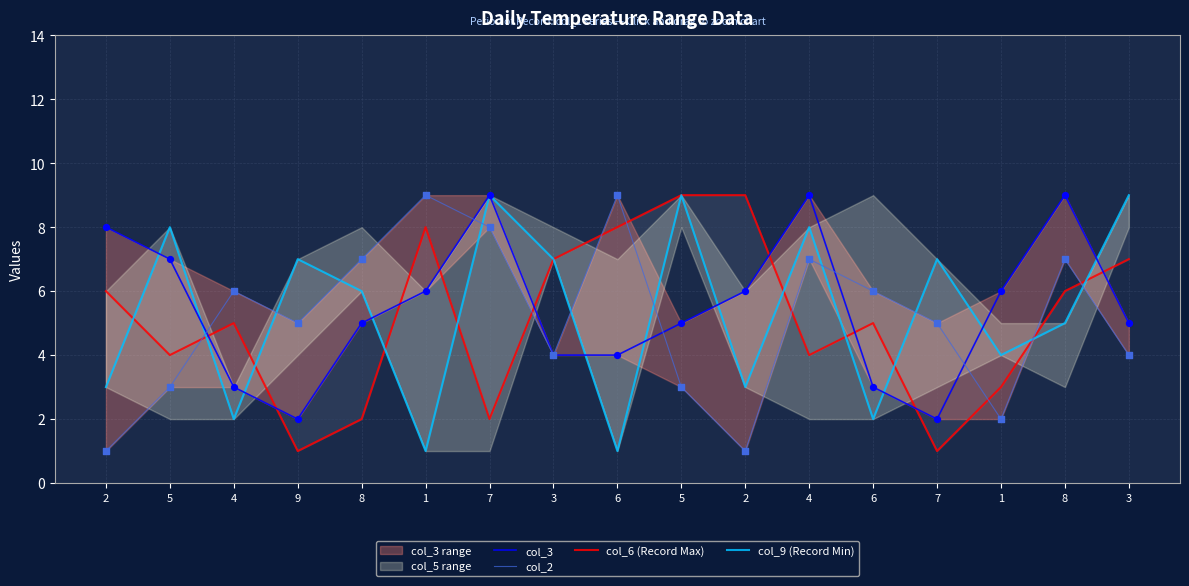

At how many categories does at least one series exceed 7?

10